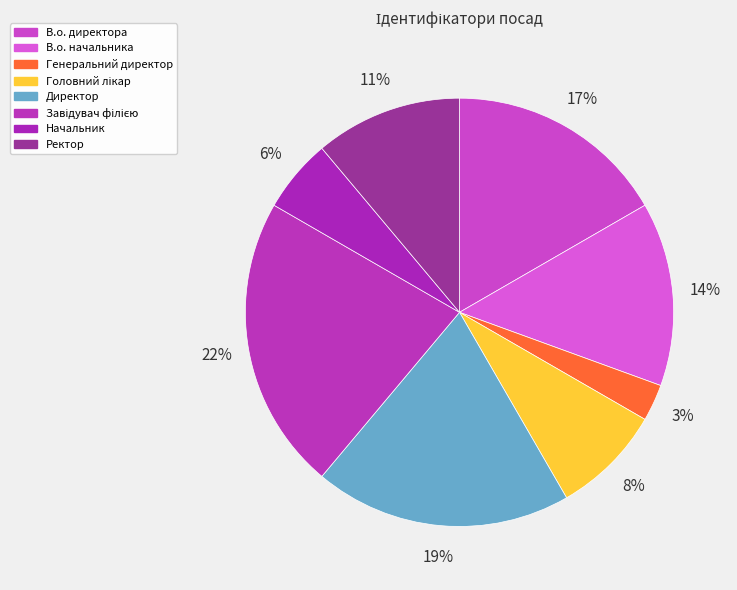

True or false: Директор accounts for 28% of the total.

False